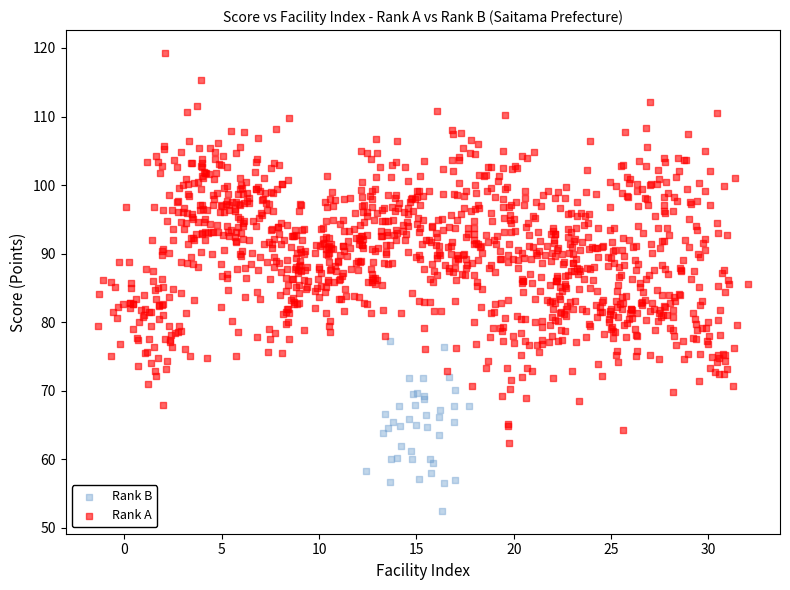

Which series has the widest spread of Y values?

Rank A